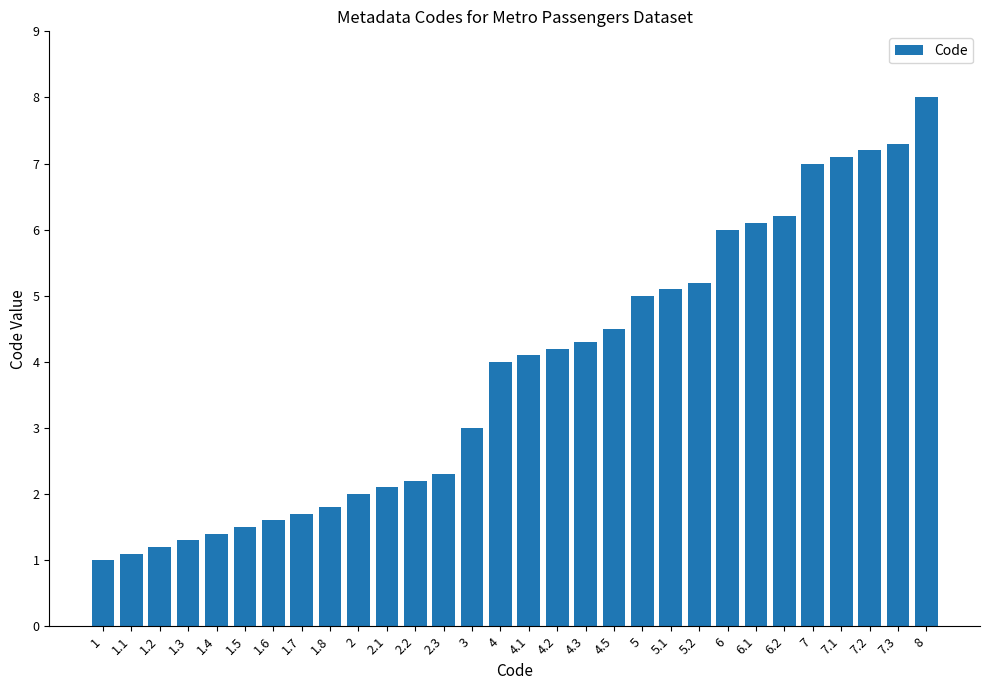

What is the difference between the values at 2.3 and 5.1?

2.8